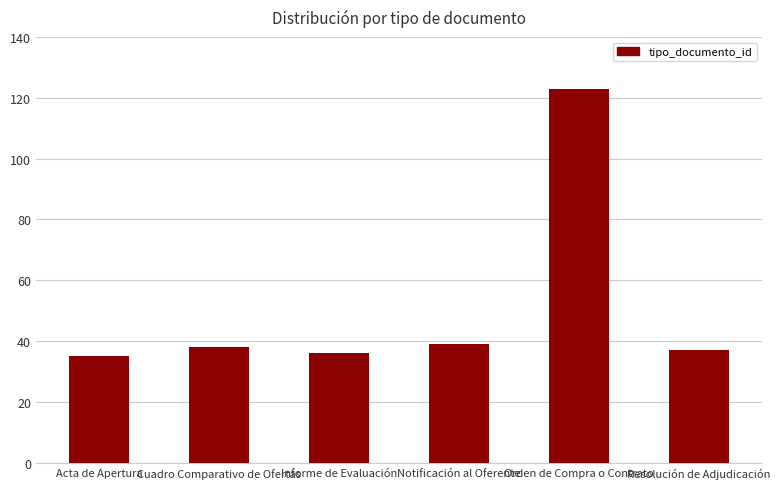

Count the number of categories in the chart.

6